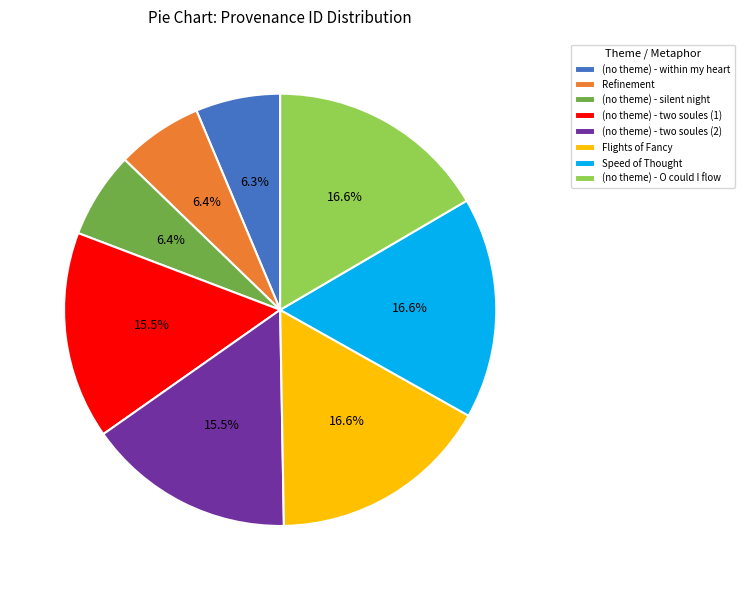

Do (no theme) - within my heart and (no theme) - two soules (2) together represent more than half of the pie?

No